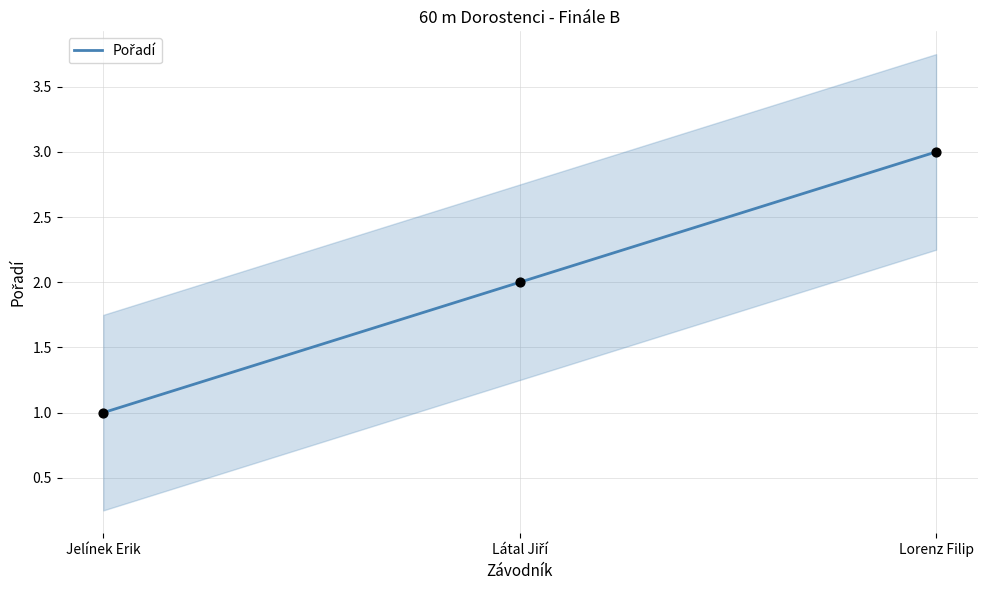

Which has a higher value, Jelínek Erik or Látal Jiří?

Látal Jiří